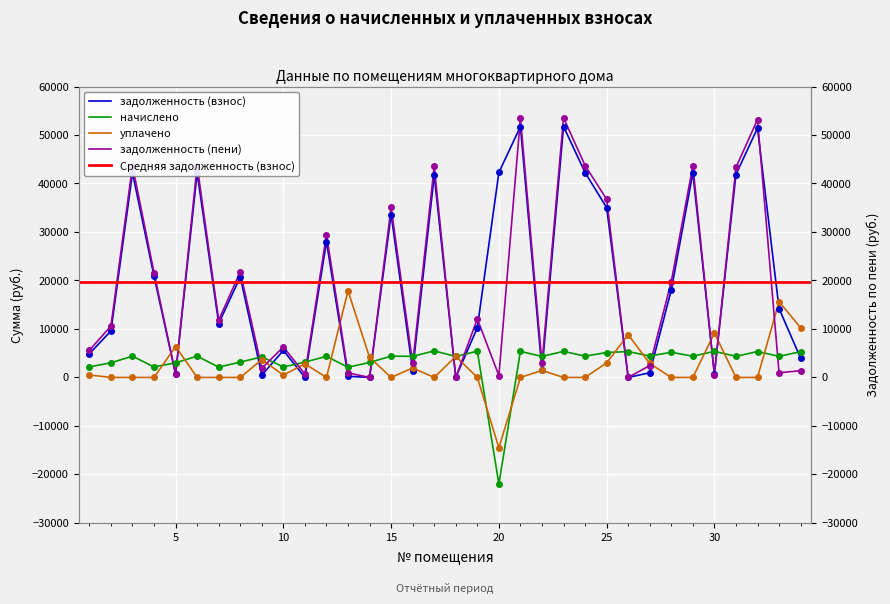

How many values in the начислено series are below 4348?

14